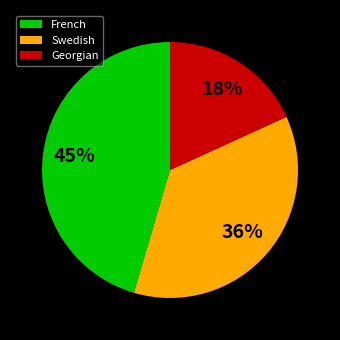

Is there any slice that represents more than half of the pie?

No